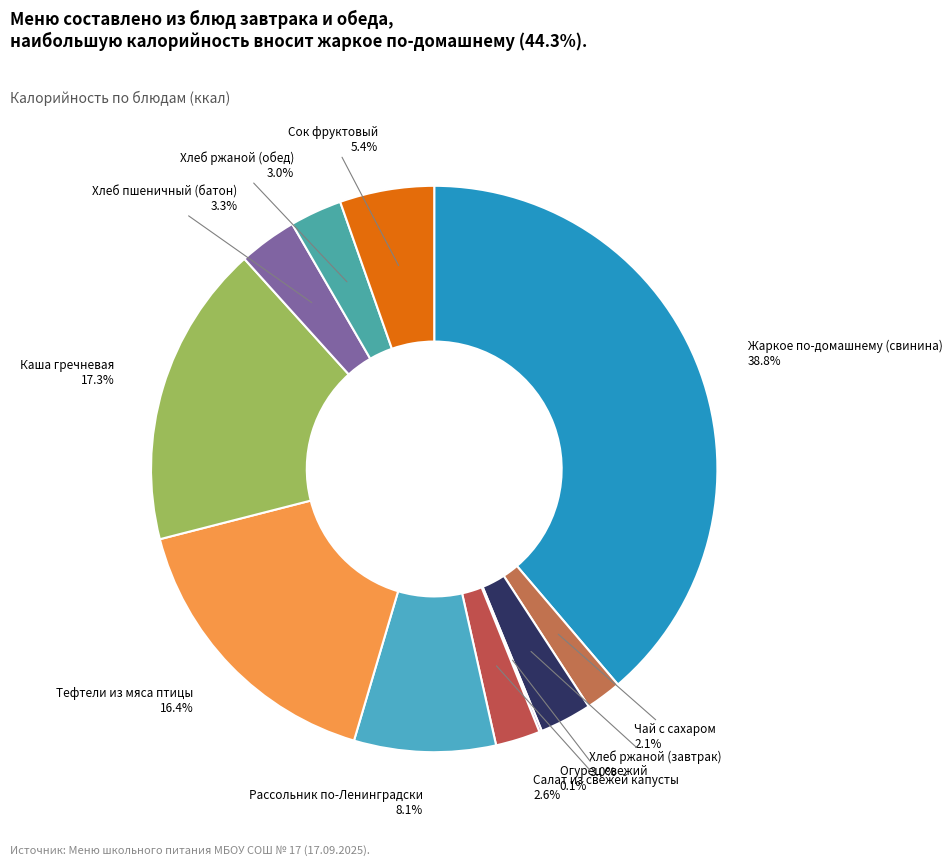

To the nearest percent, what is the difference between the Тефтели из мяса птицы and Чай с сахаром slice percentages?

14%